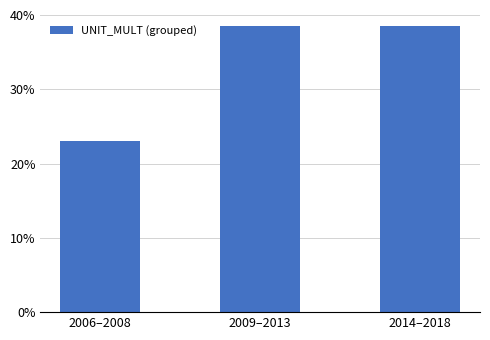

What is the change in value from 2006–2008 to 2014–2018?

+0.2